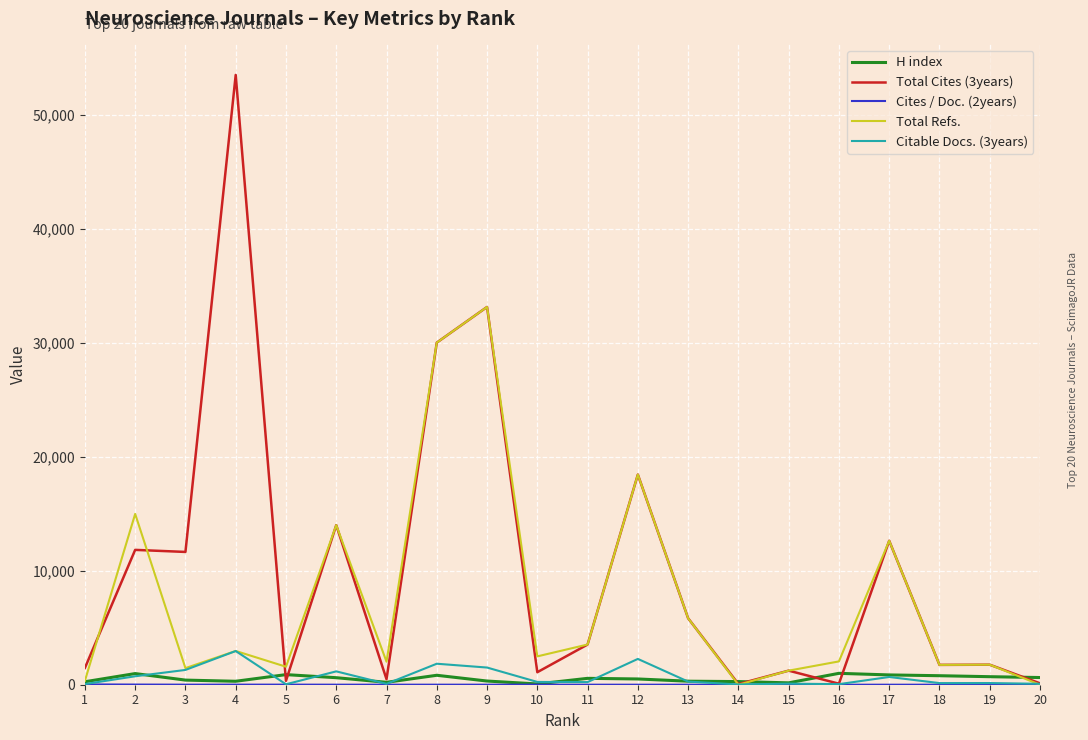

How many values in the Total Refs. series are below 2489?

10